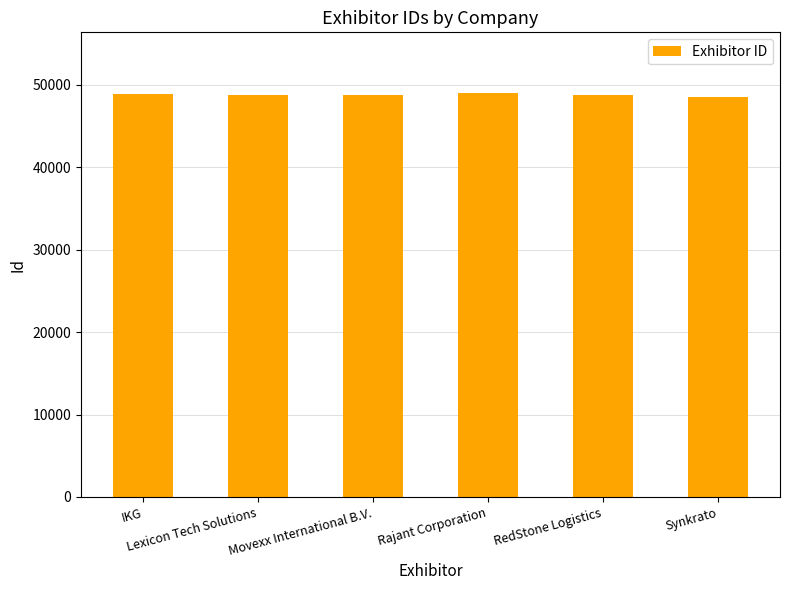

What is the value of the 6th bar from the left?

48482